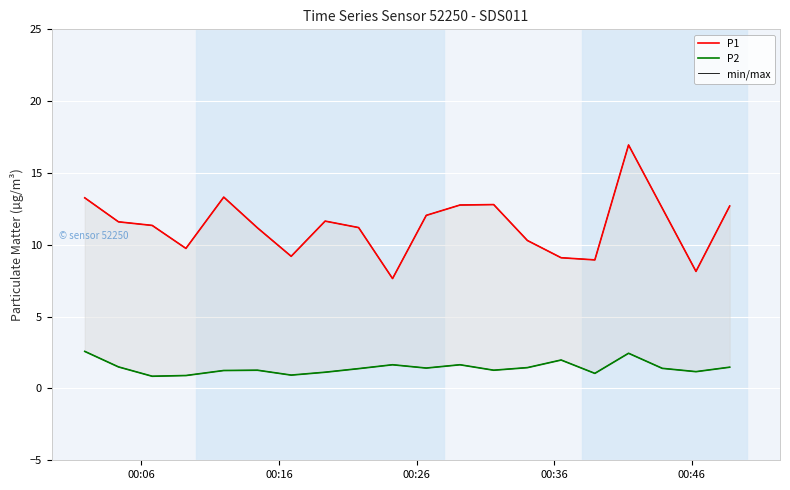

Does the chart display data point markers on the line(s)?

No